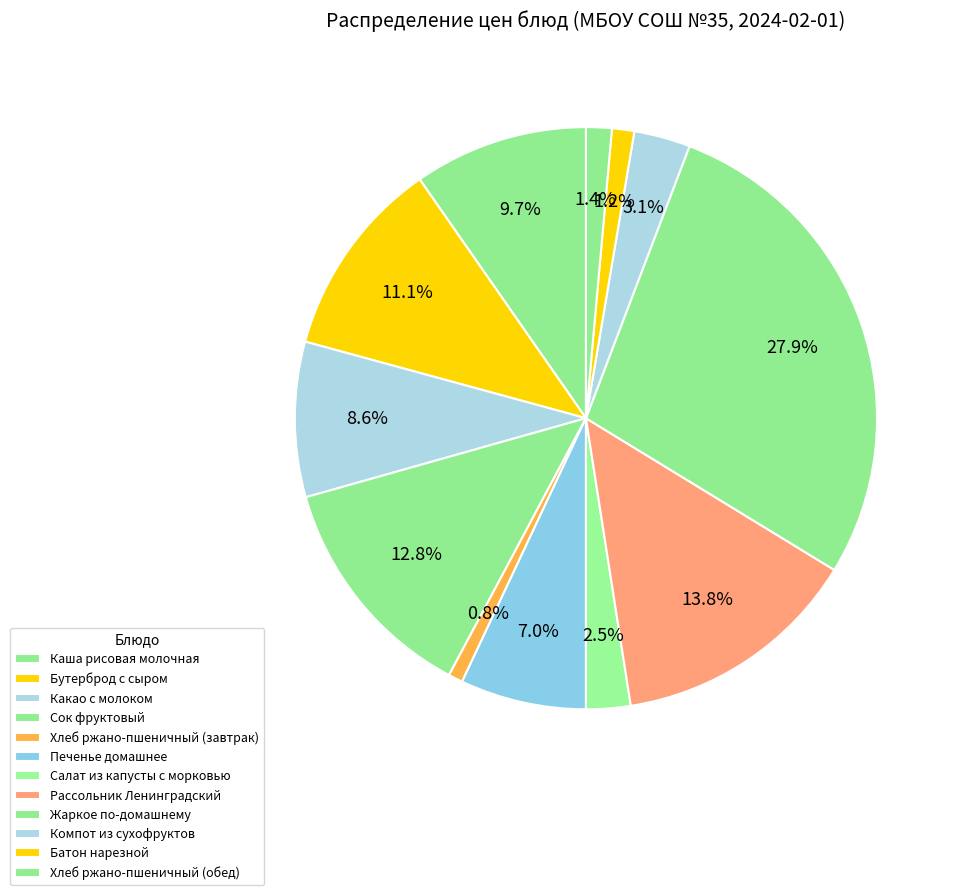

Does Хлеб ржано-пшеничный (завтрак) account for over 50% of the chart?

No